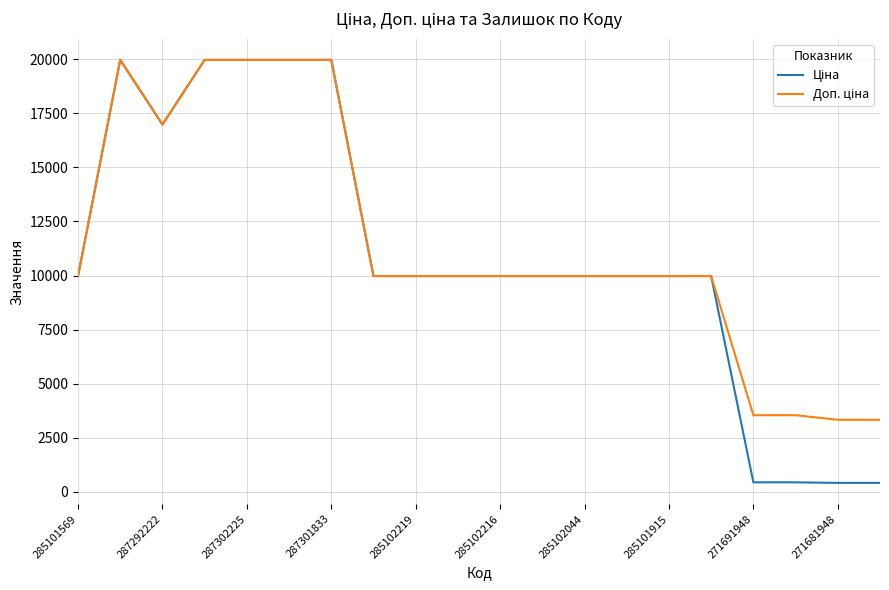

Is this an area chart (filled region under the line)?

No